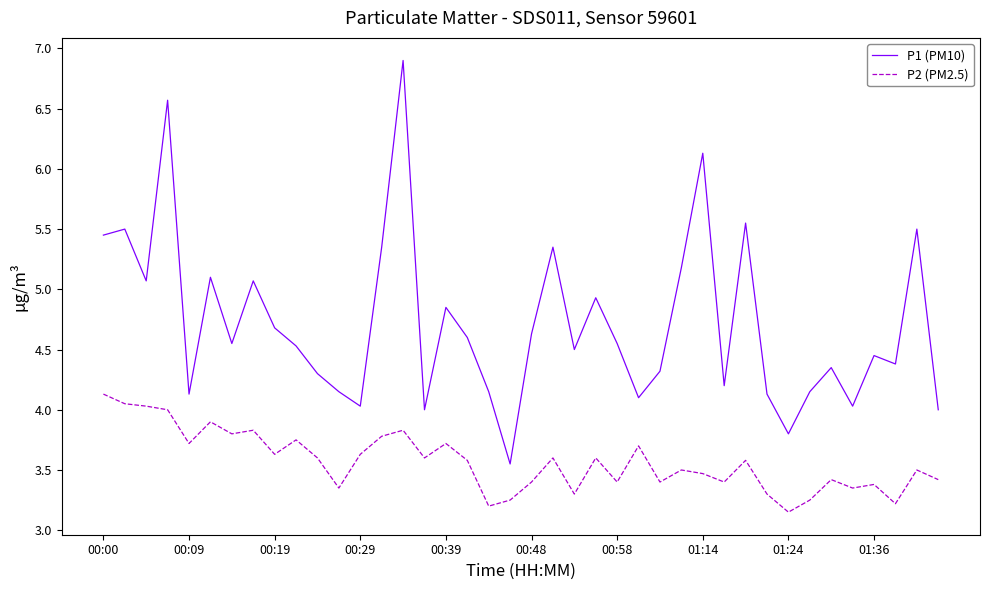

Which series has the widest spread of values?

P1 (PM10)